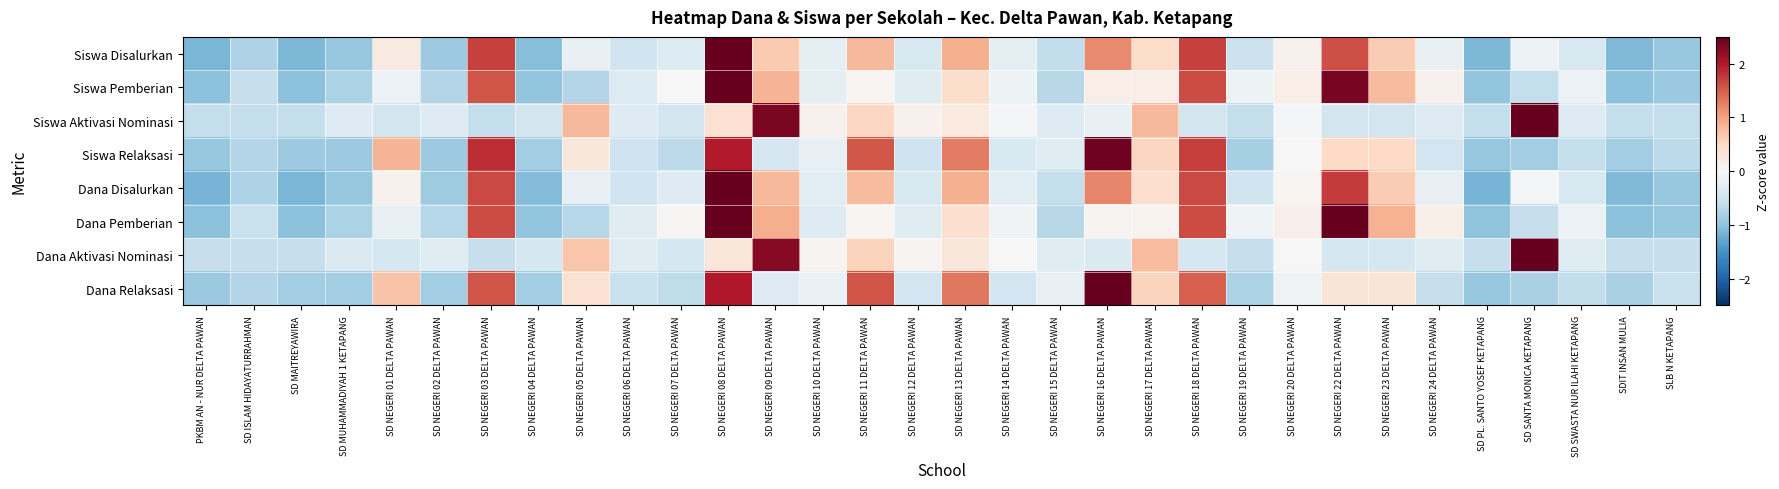

At which category is the sum across all series the highest?

SD NEGERI 08 DELTA PAWAN